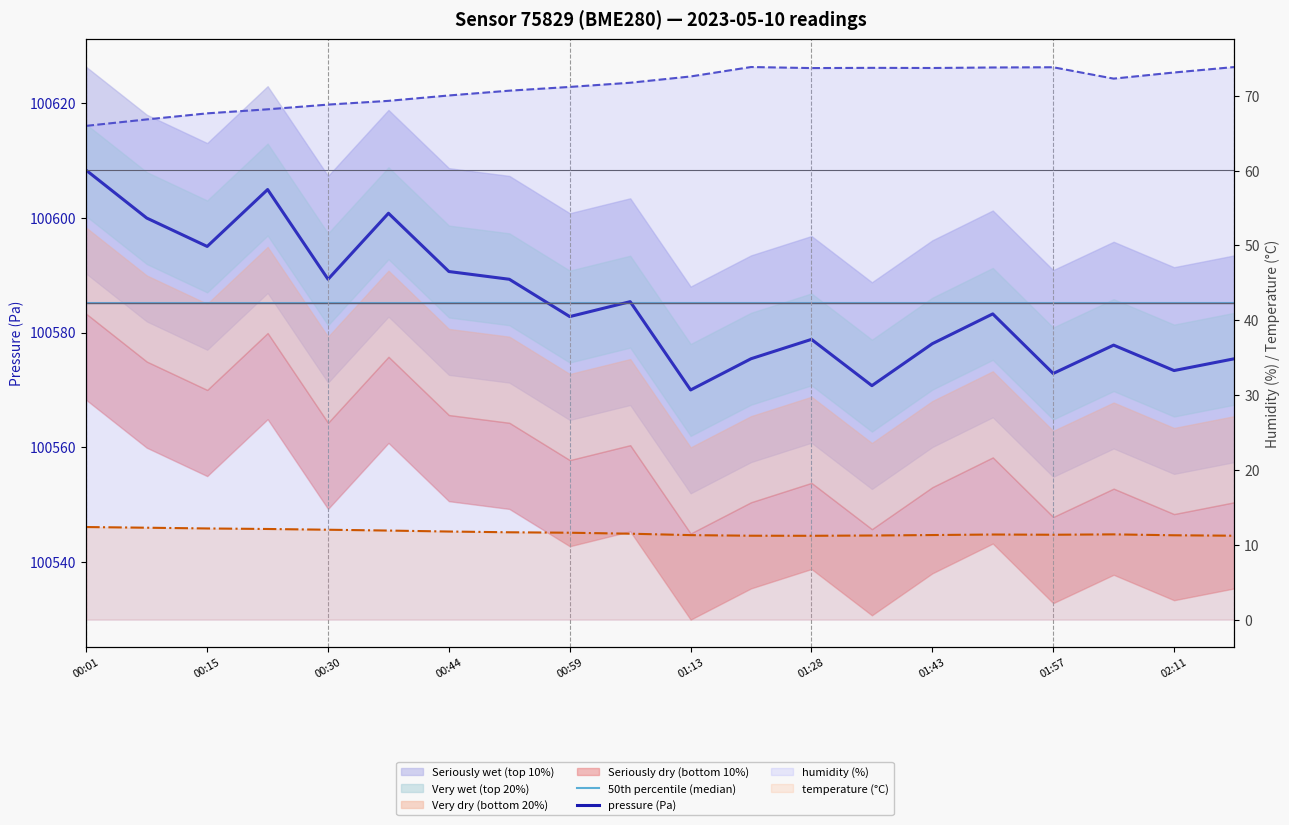

What is the difference between the second highest and second lowest values in the humidity (%) series?

7.0